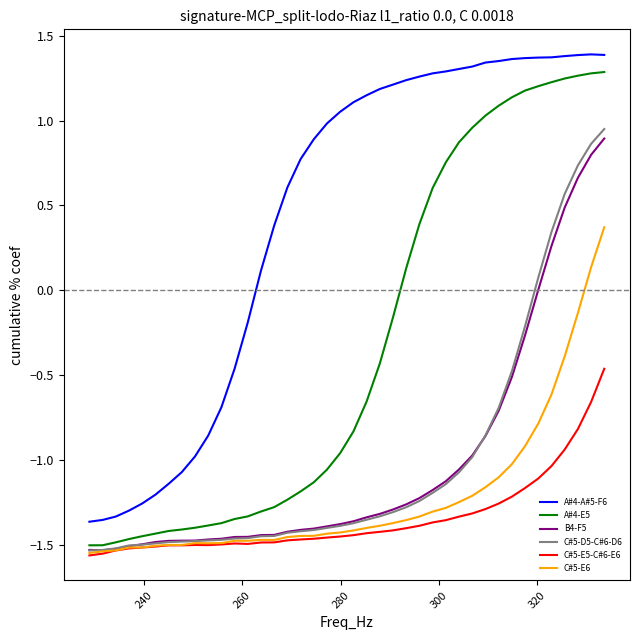

Which series has the largest total across all categories?

A#4-A#5-F6